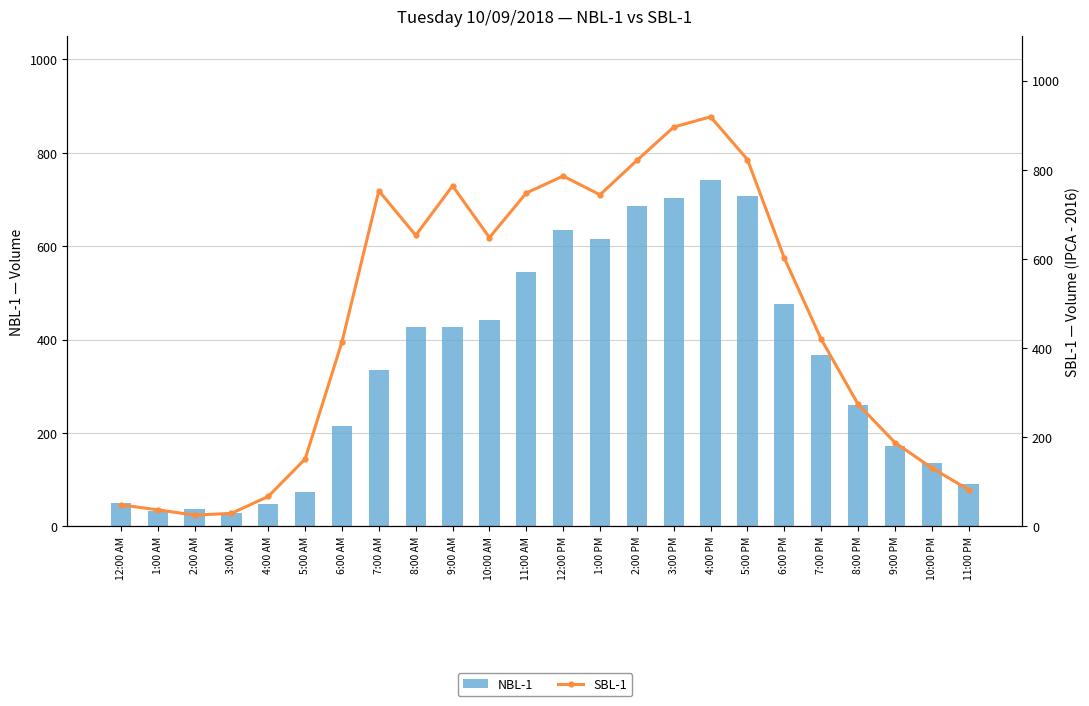

Does the chart contain any negative values?

No